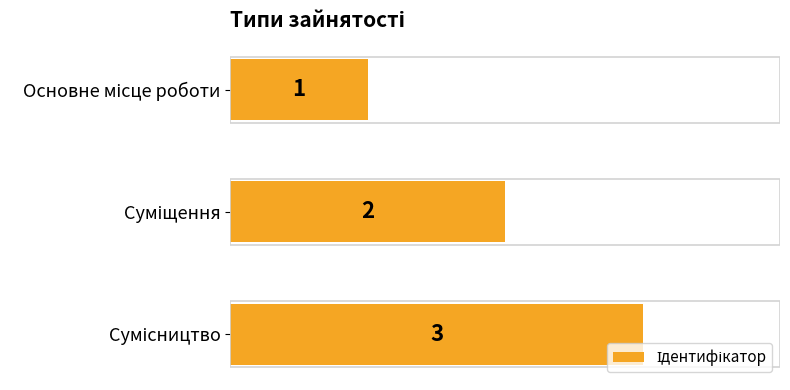

What is the value of the 3rd bar from the top?

3